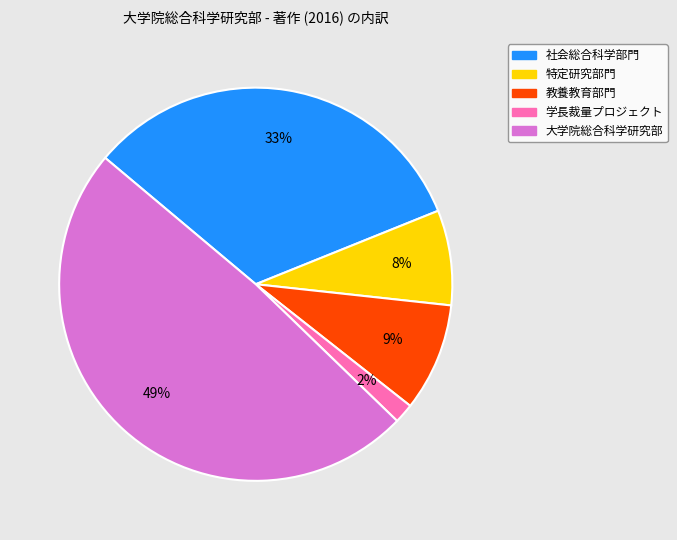

To the nearest percent, what portion does 社会総合科学部門 represent?

33%